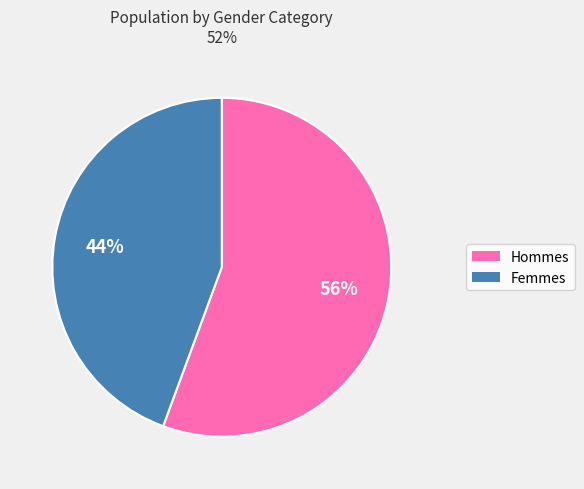

Is there any slice that represents more than half of the pie?

Yes